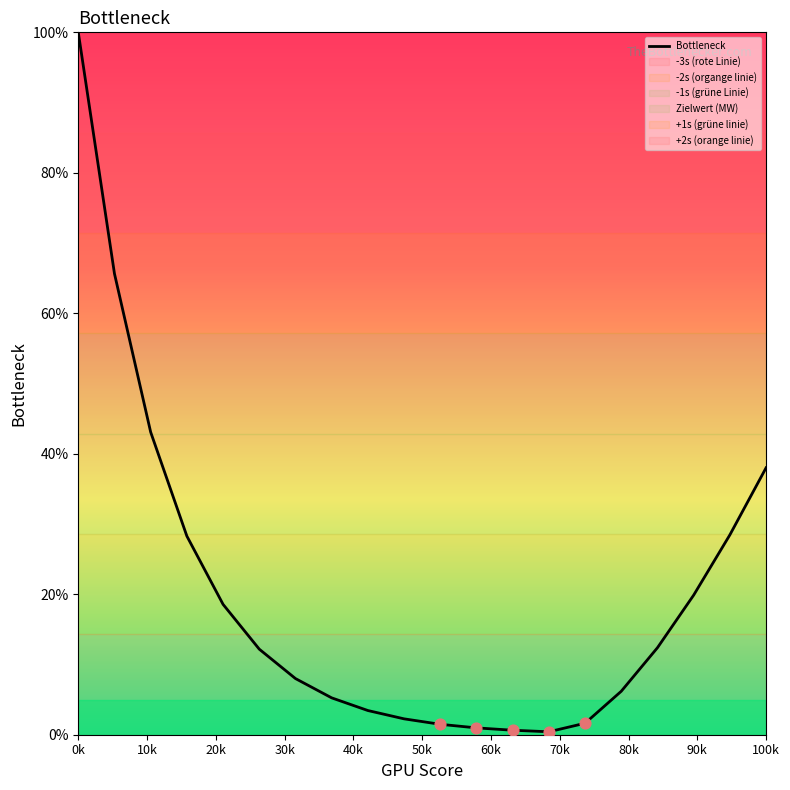

Which category has the highest value in the Bottleneck series?

0k